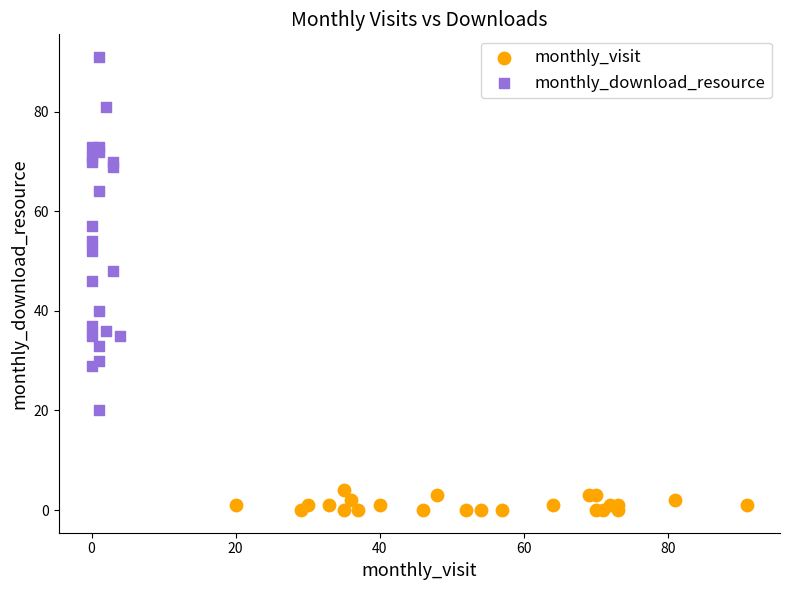

Which series has the largest Y range (max minus min)?

monthly_download_resource